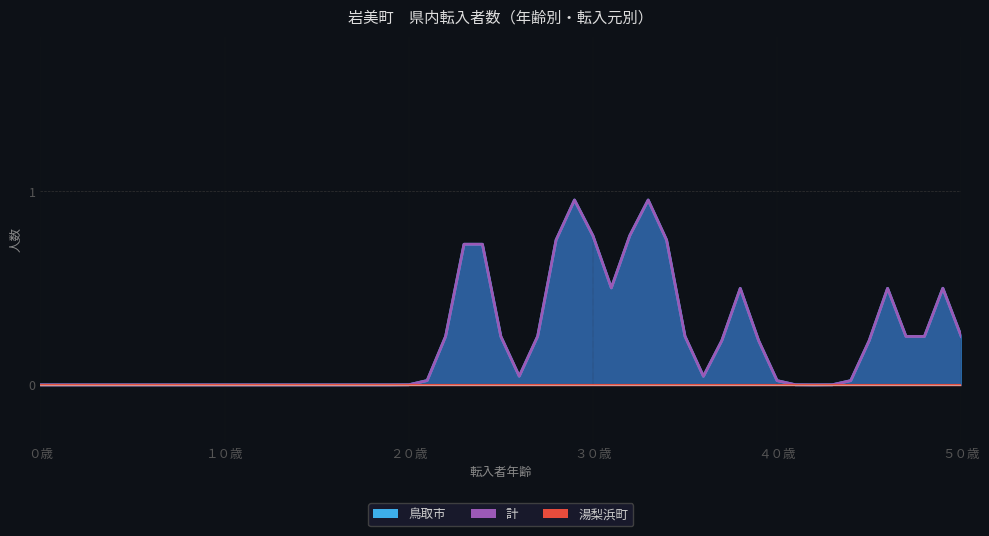

True or false: 智頭町 and 若桜町 cross at least once.

False